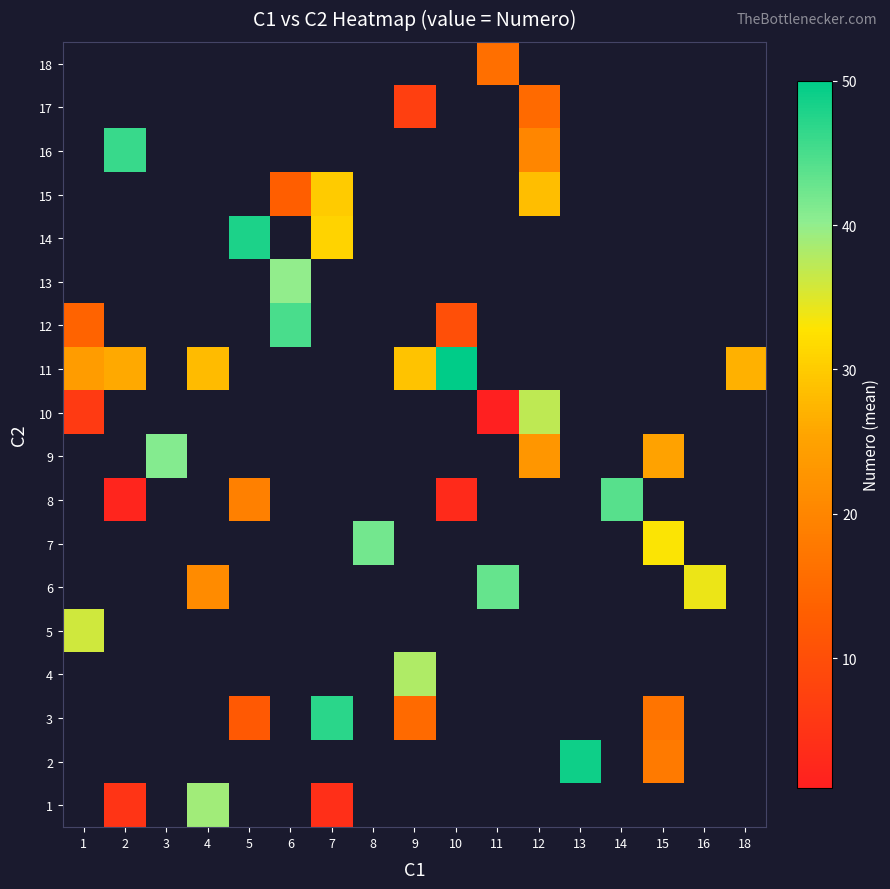

The value of 15 at 12 is 28.5. True or false?

True